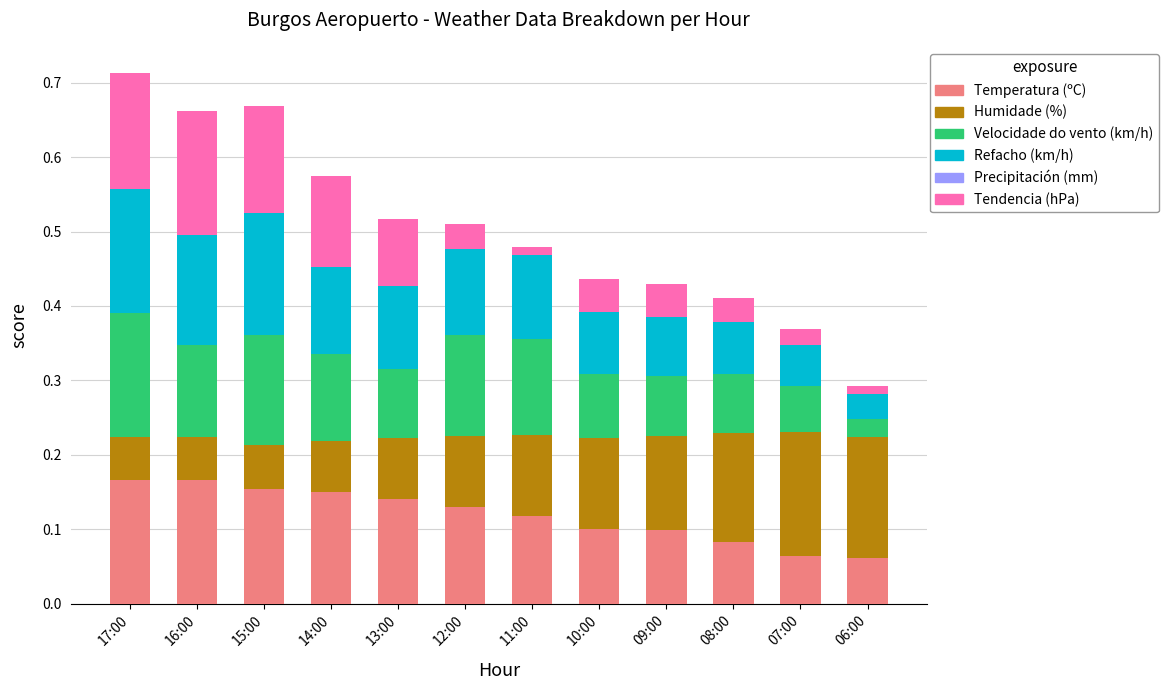

What is the total value across all series at 10:00?

0.4